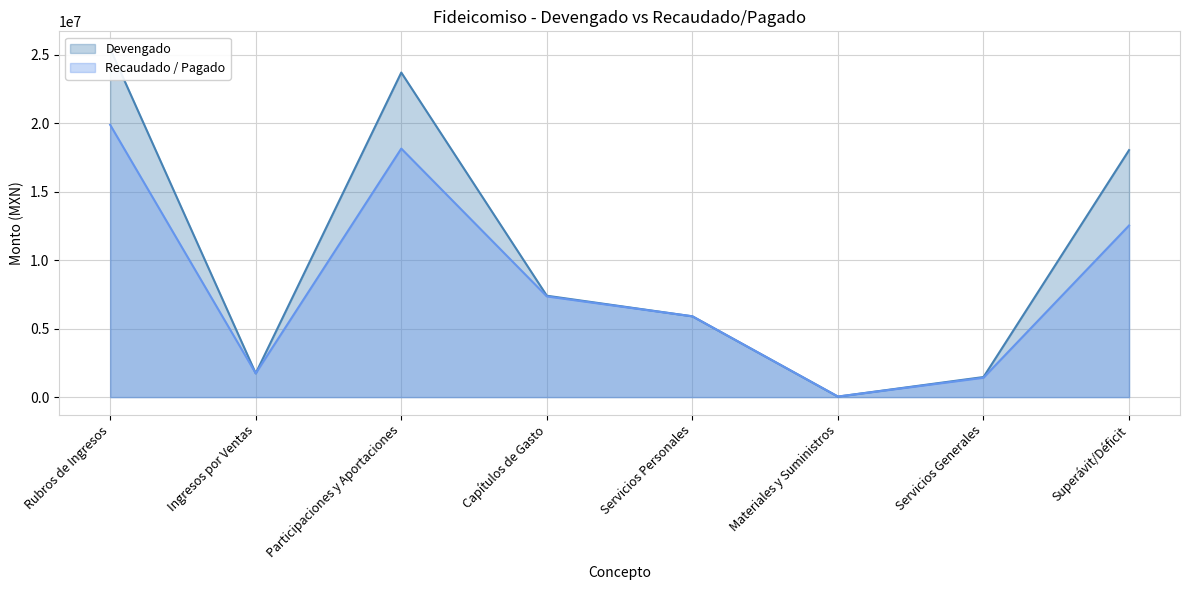

What position from the right is Rubros de Ingresos?

8